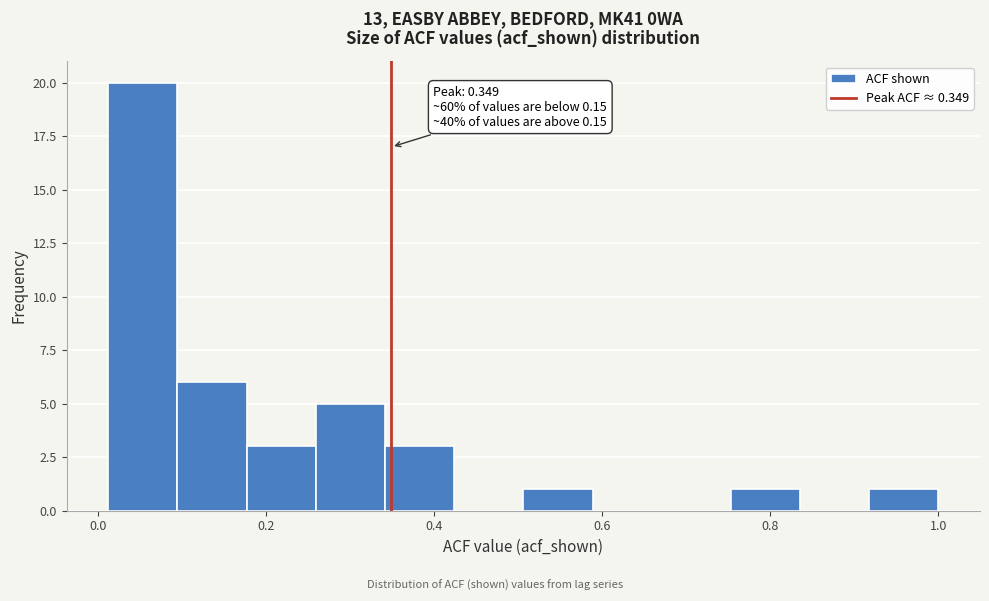

Over which range of the x-axis is the bar tallest?

0.02 to 0.10